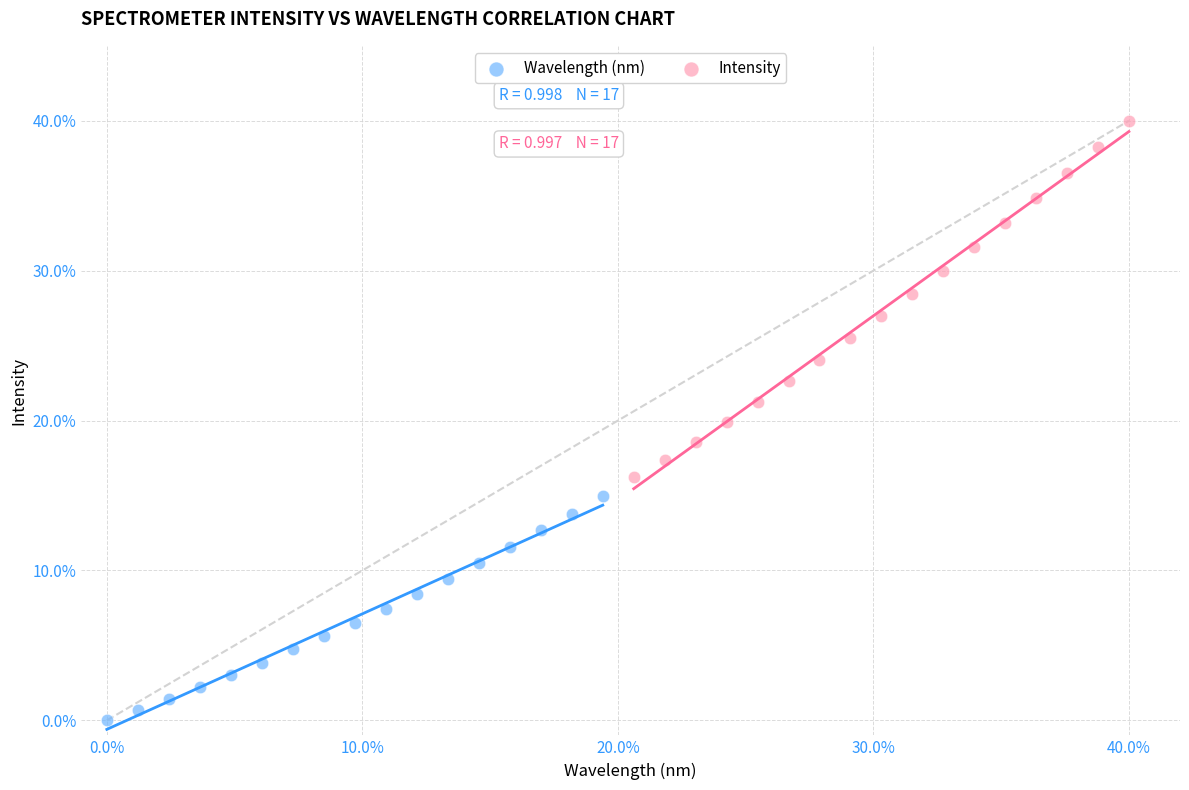

Which series reaches the maximum Y coordinate?

Intensity